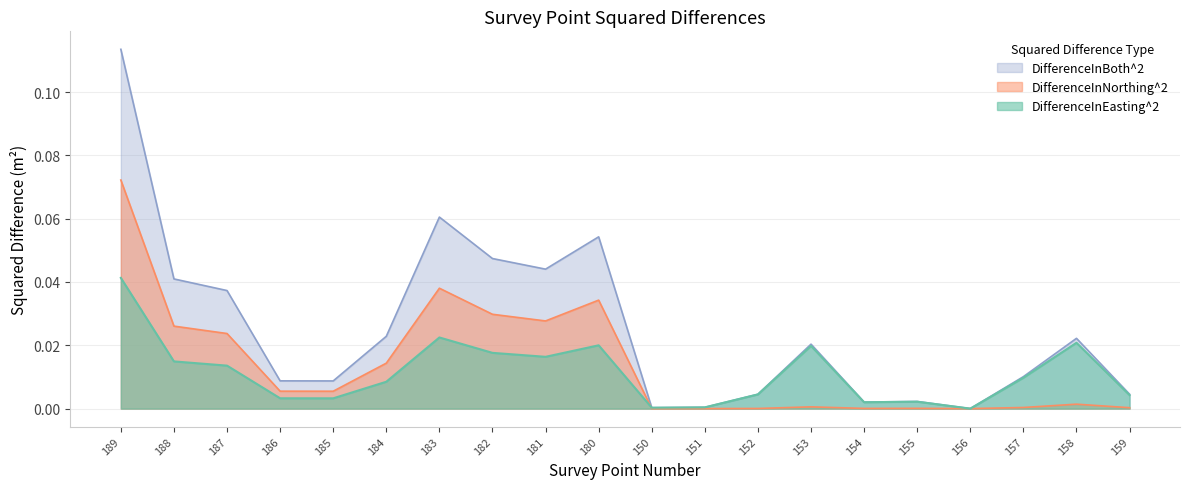

How many lines are shown in the chart?

3